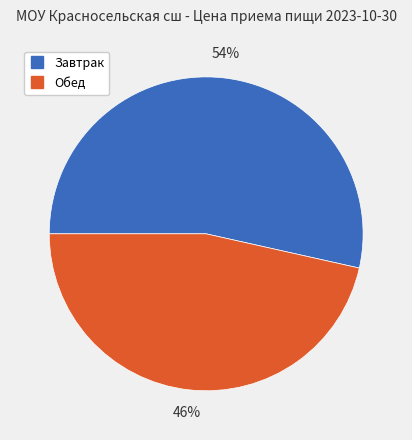

Rank the categories by value from lowest to highest.

Обед, Завтрак